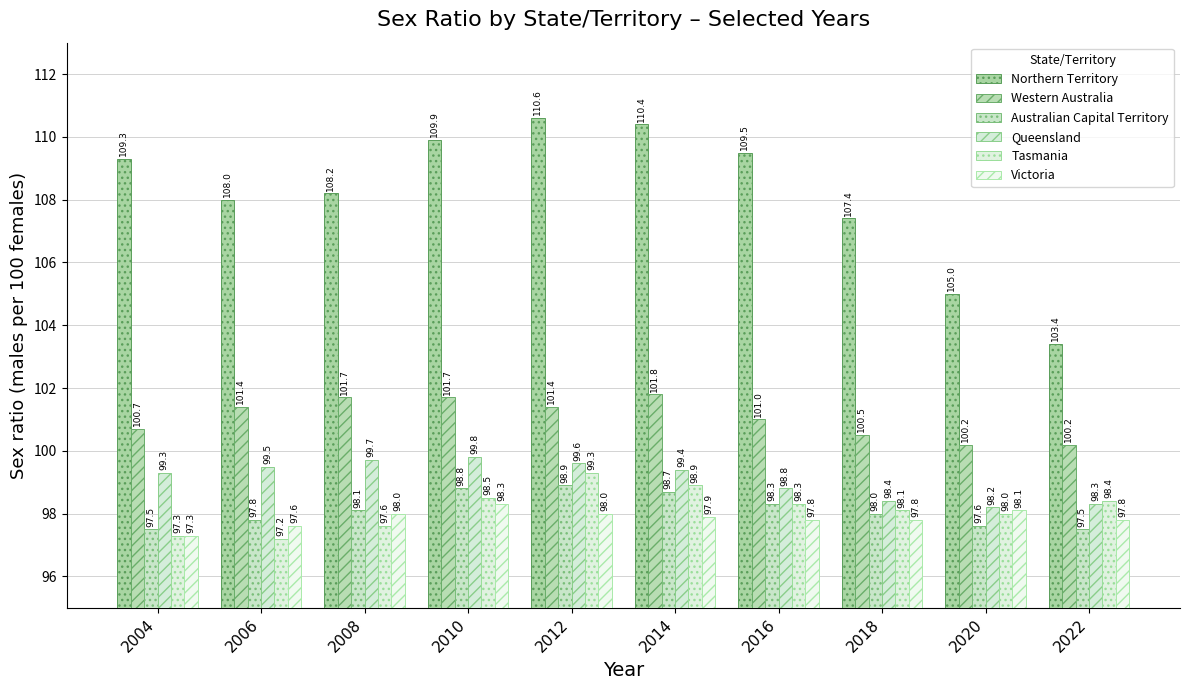

Read the Victoria value at 2012.

98.0